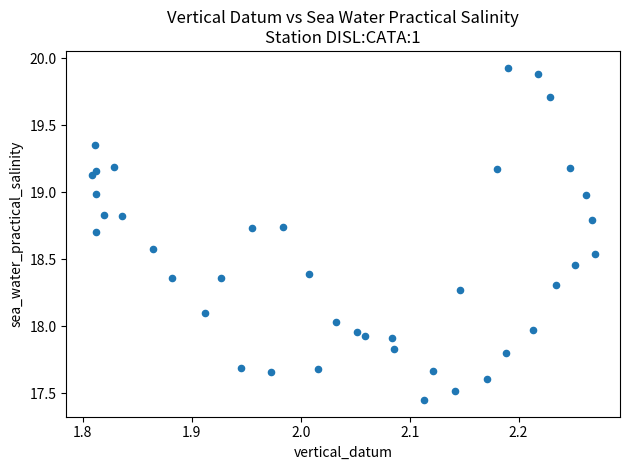

What is the range of Y values (max minus min)?

2.5